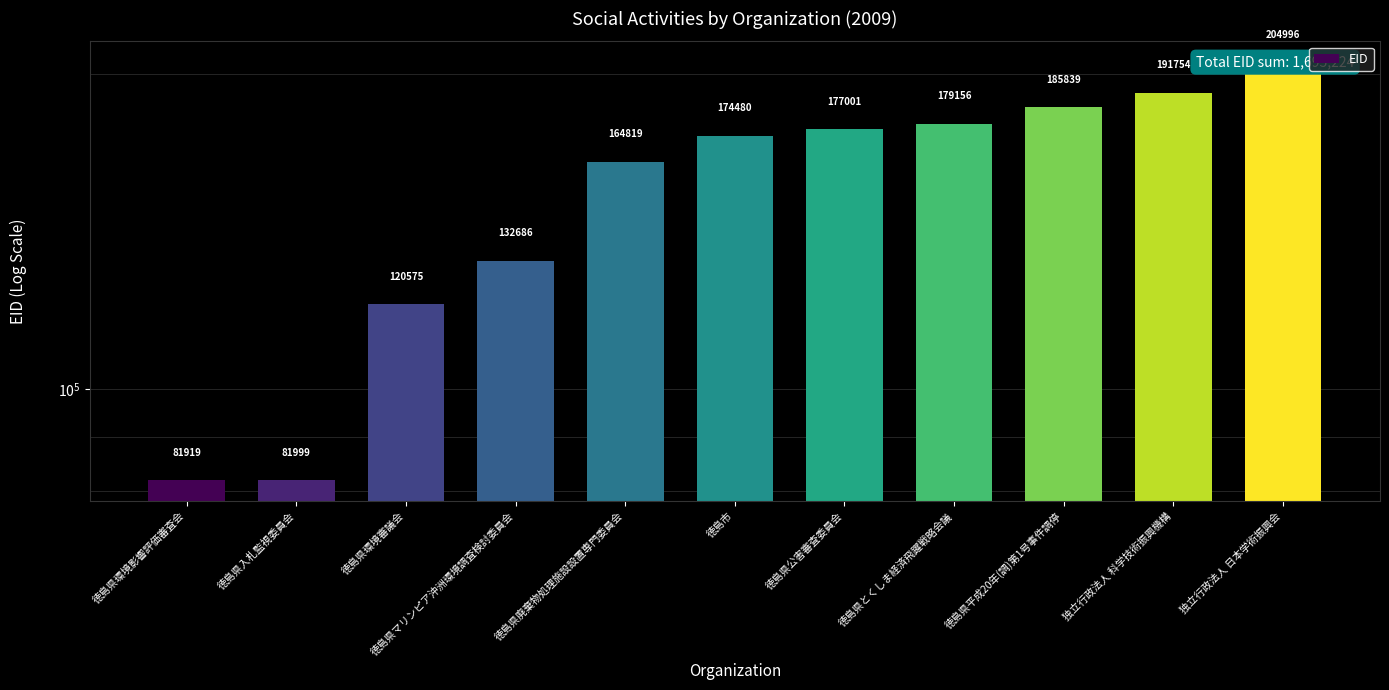

The chart shows a value of 120575 at 徳島県環境審議会. True or false?

True